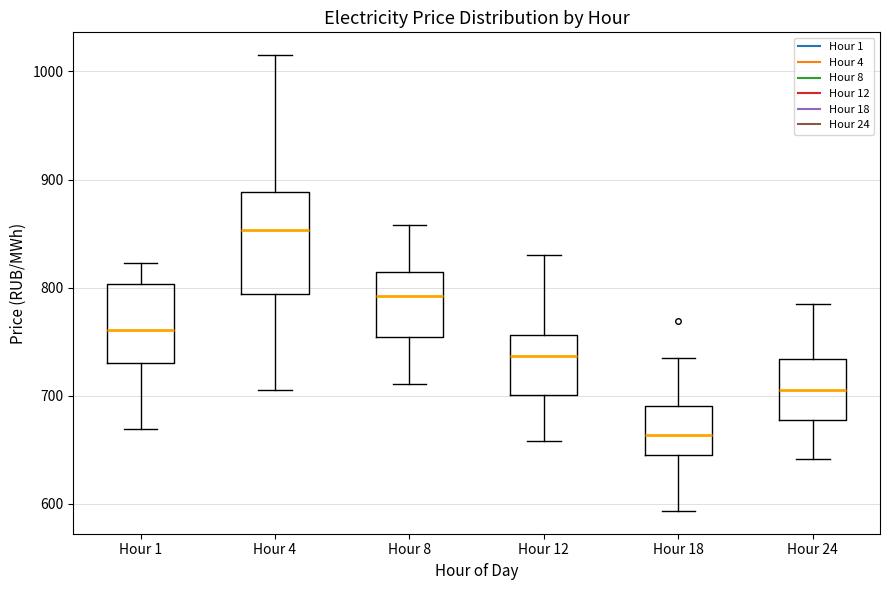

Which box has the lowest median line?

Hour 18